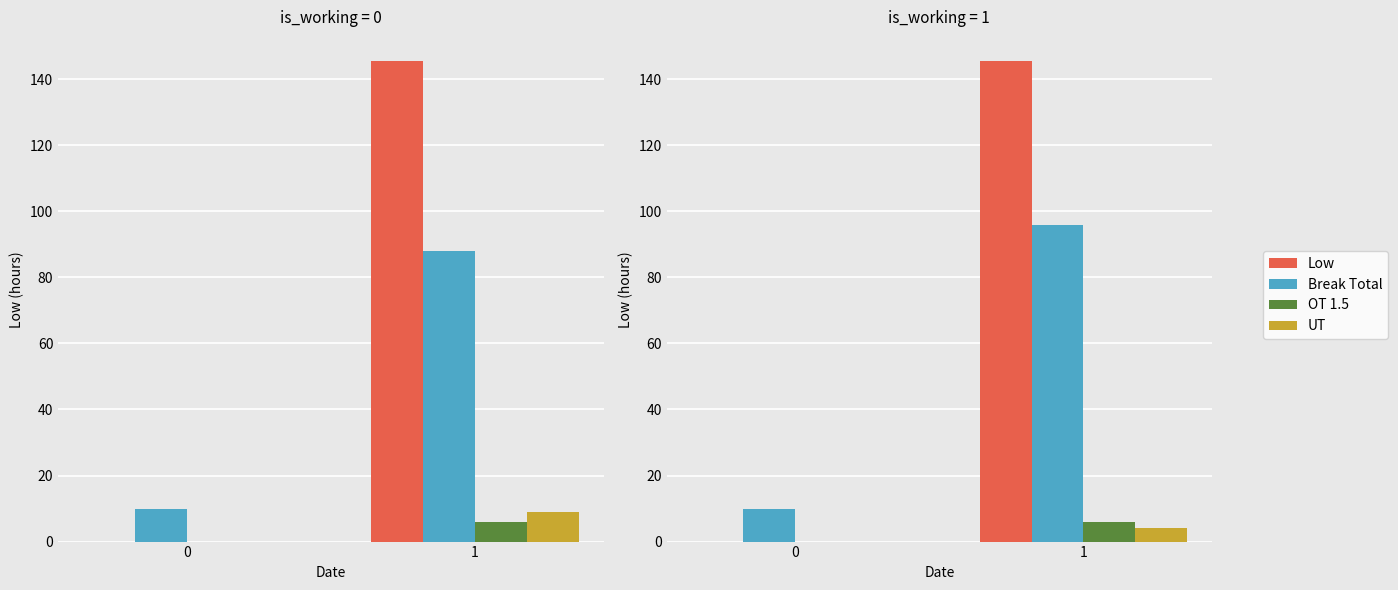

What is the maximum value for OT 1.5?

6.0